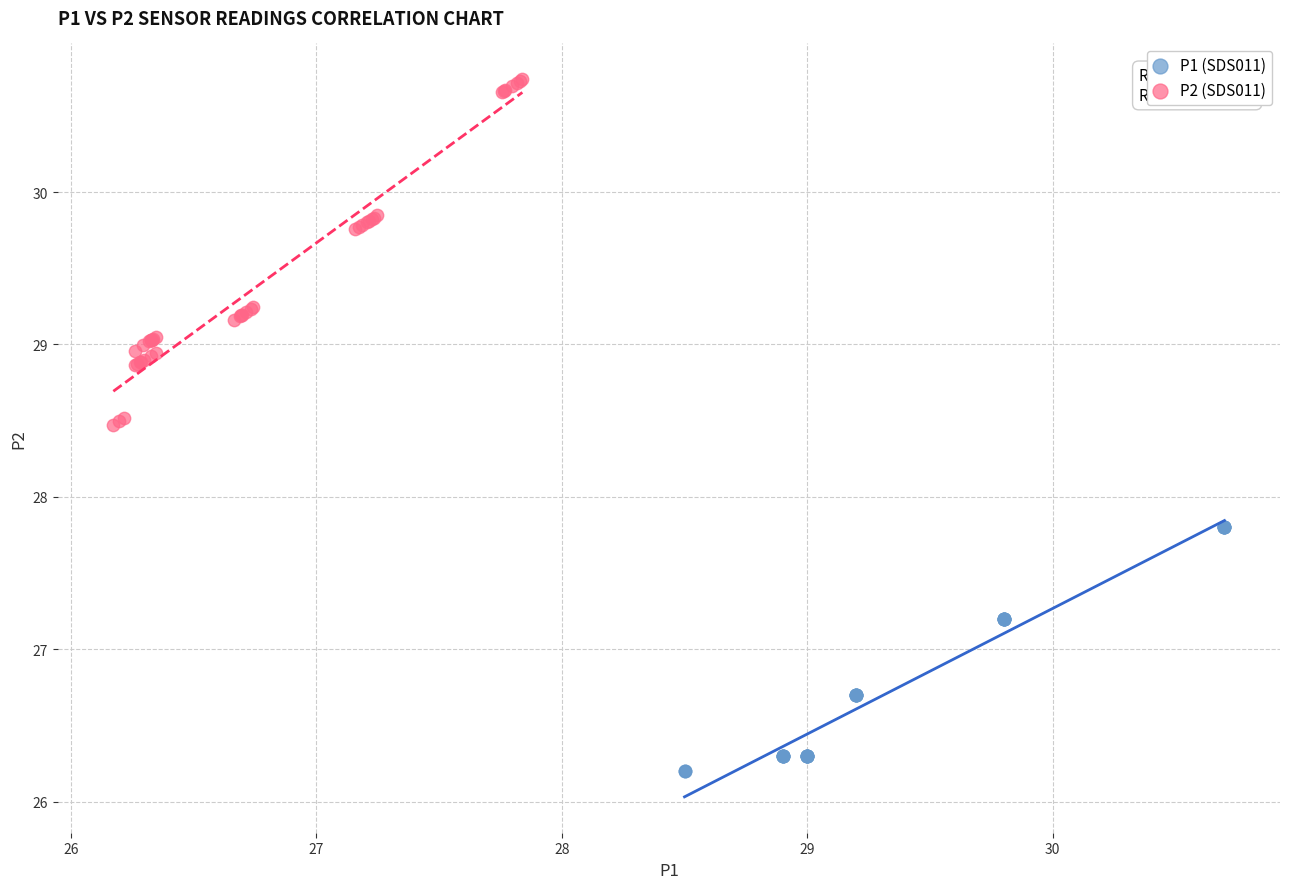

Which series has the largest Y range (max minus min)?

P2 (SDS011)